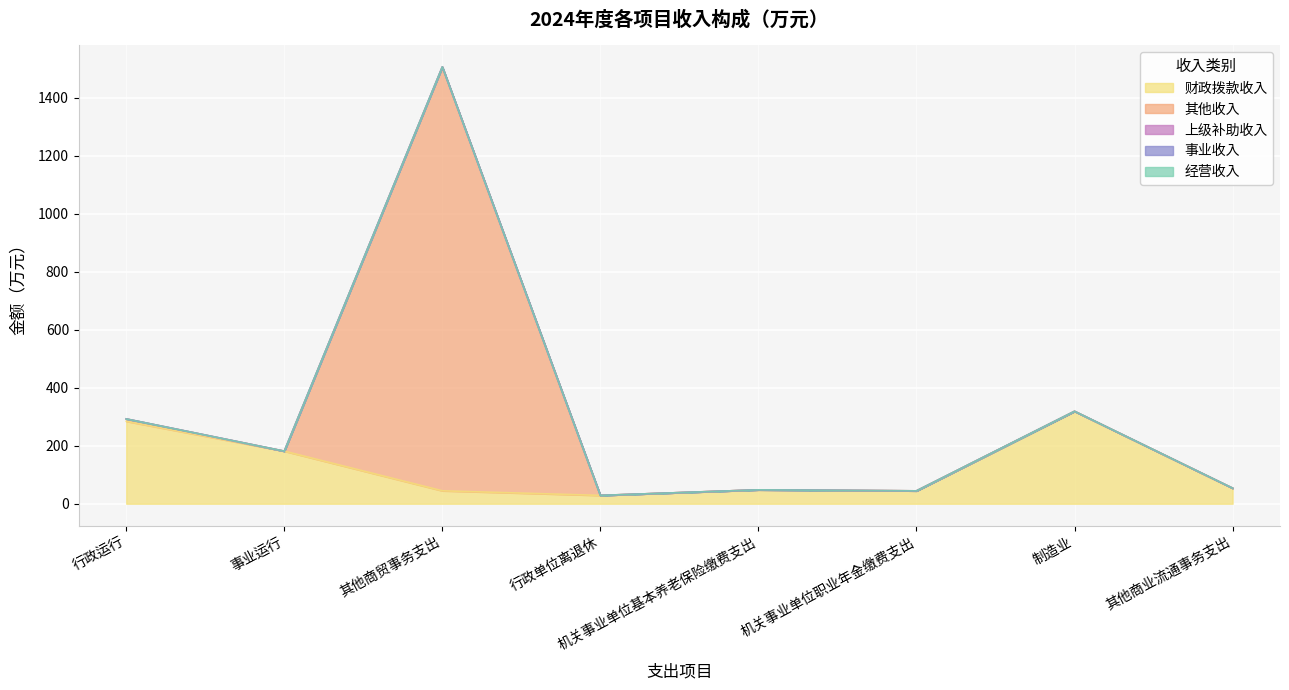

True or false: 事业收入 has more than 2 points higher than both neighbors.

False